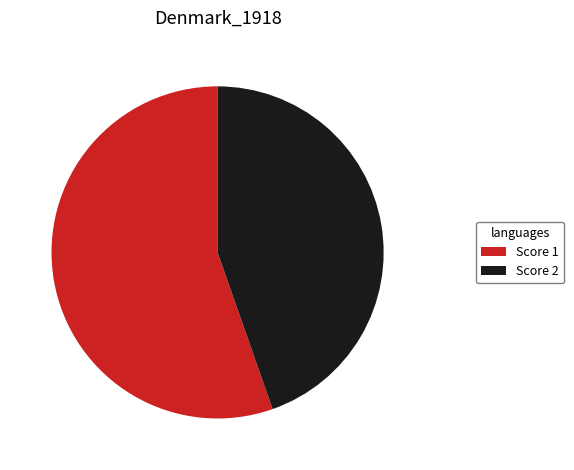

Does any single category account for the majority?

Yes